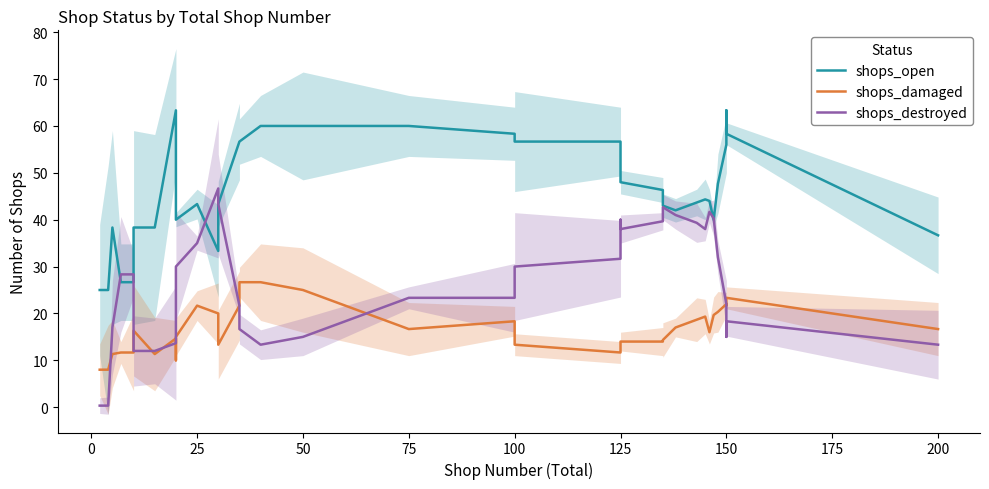

What is the difference between the second highest and second lowest values in the shops_damaged series?

18.7